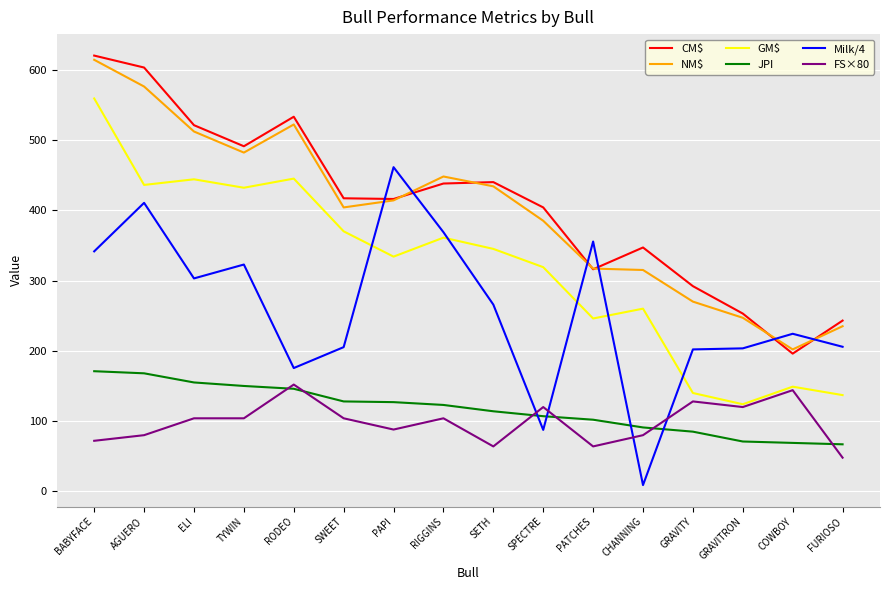

How many intersections are there between Milk/4 and CM$?

6